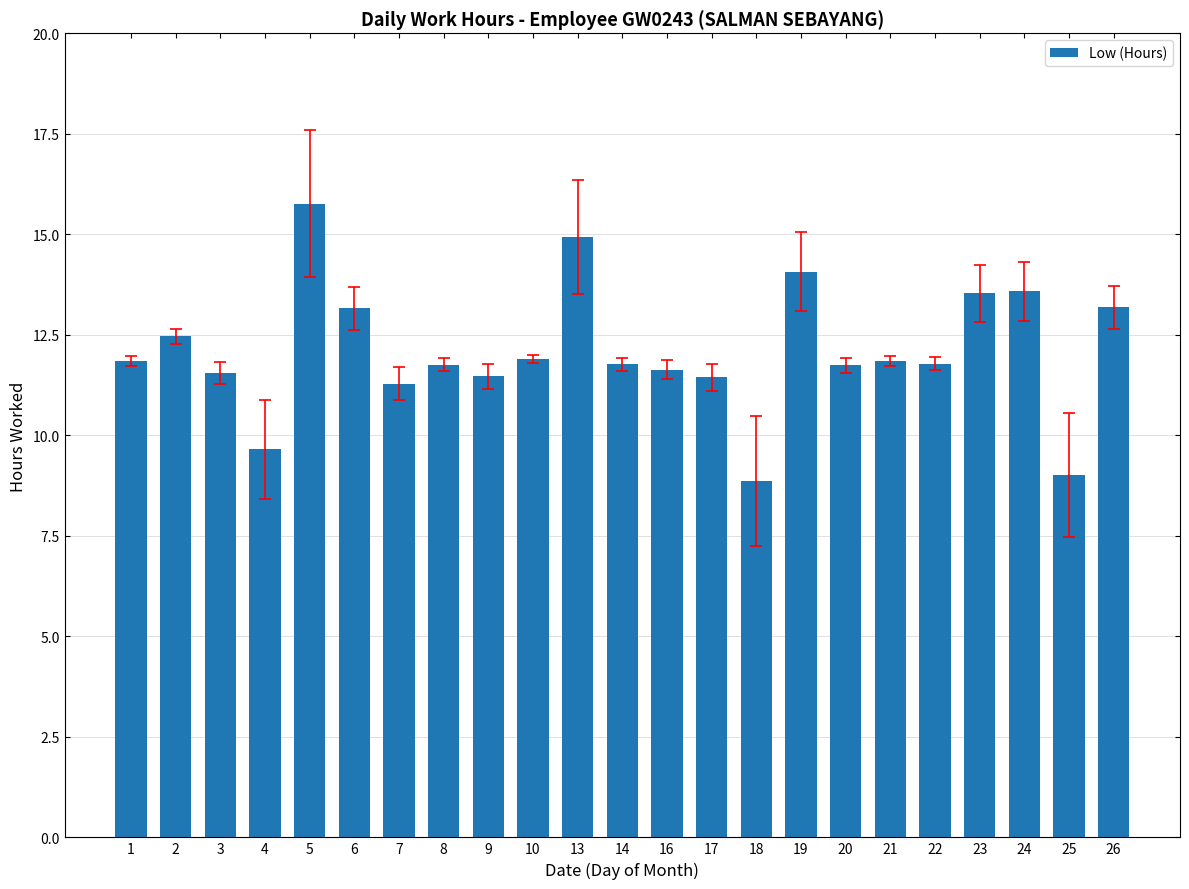

What is the difference between the maximum and minimum values?

6.9